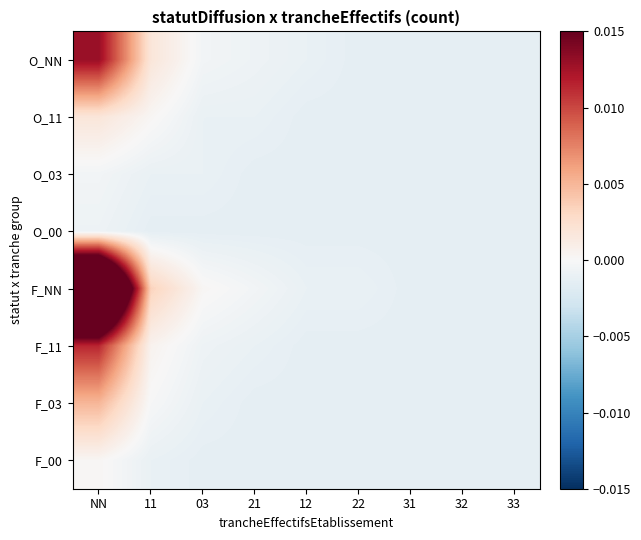

Which has a higher value, 12 or 22?

12